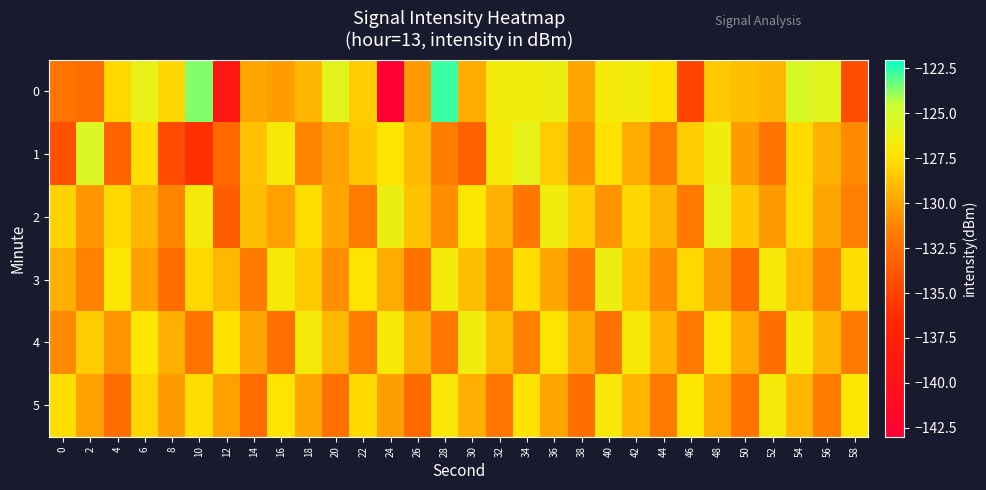

What is the maximum value shown in the chart?

-122.7